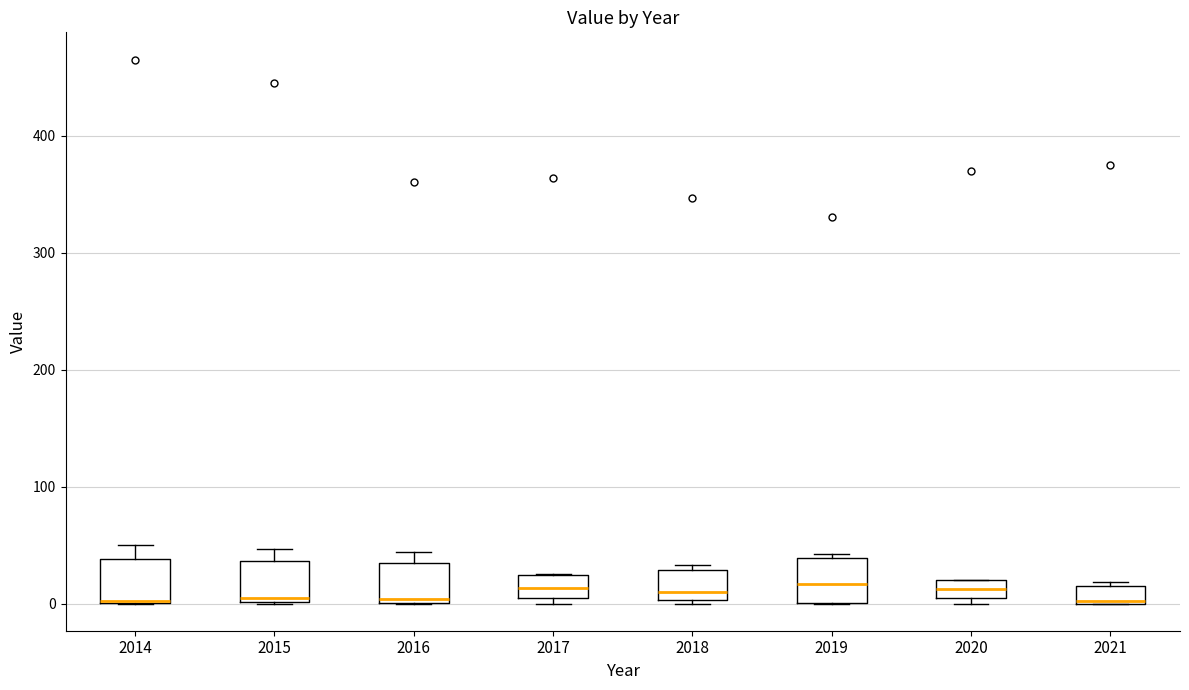

Where is the upper edge of the box at x = 2018 on the y-axis? The values are not printed on the chart, so give them approximately, as read against the axis.

30